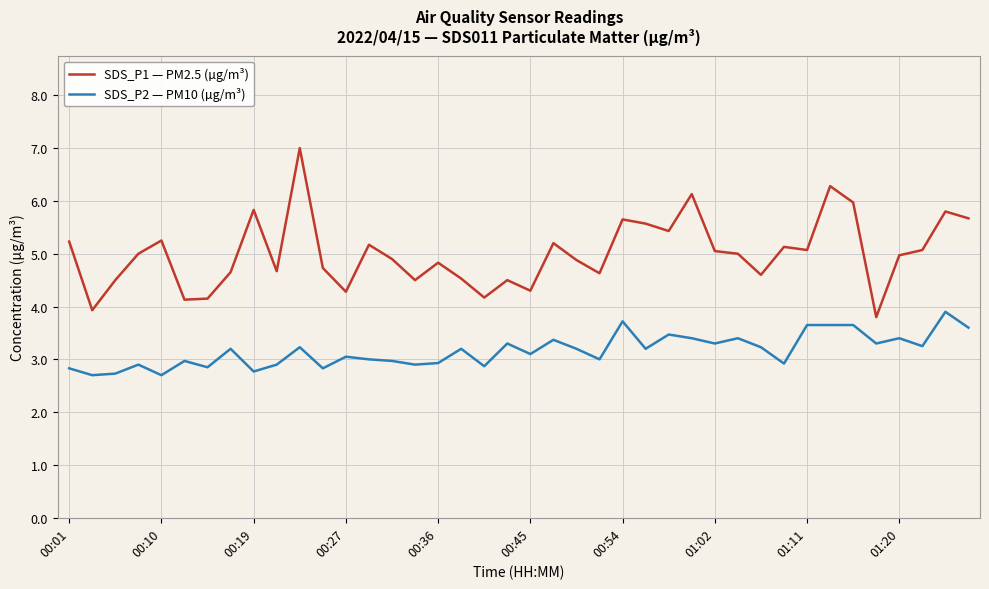

True or false: SDS_P1 — PM2.5 (µg/m³) and SDS_P2 — PM10 (µg/m³) intersect in this chart.

False